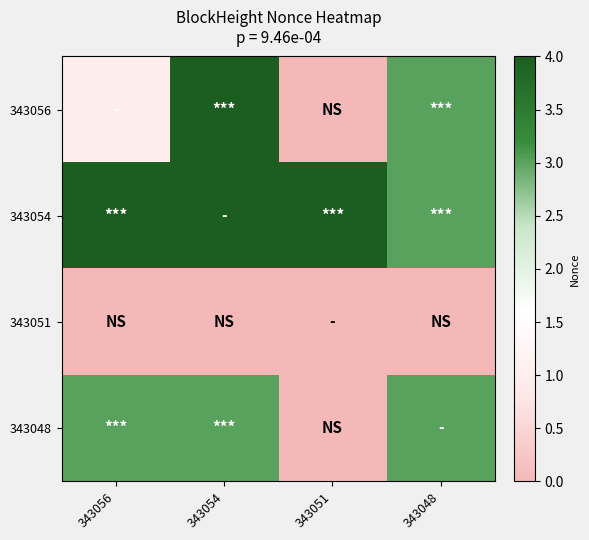

At which category does the chart reach its peak across all series?

343054